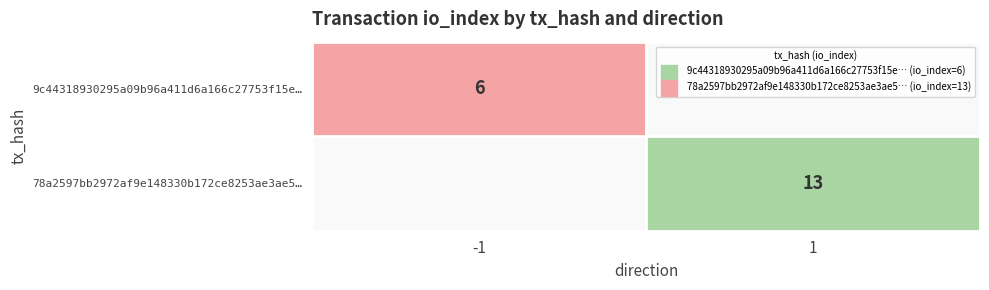

The value of 78a2597bb2972af9e148330b172ce8253ae3ae5… at 1 is 22. True or false?

False